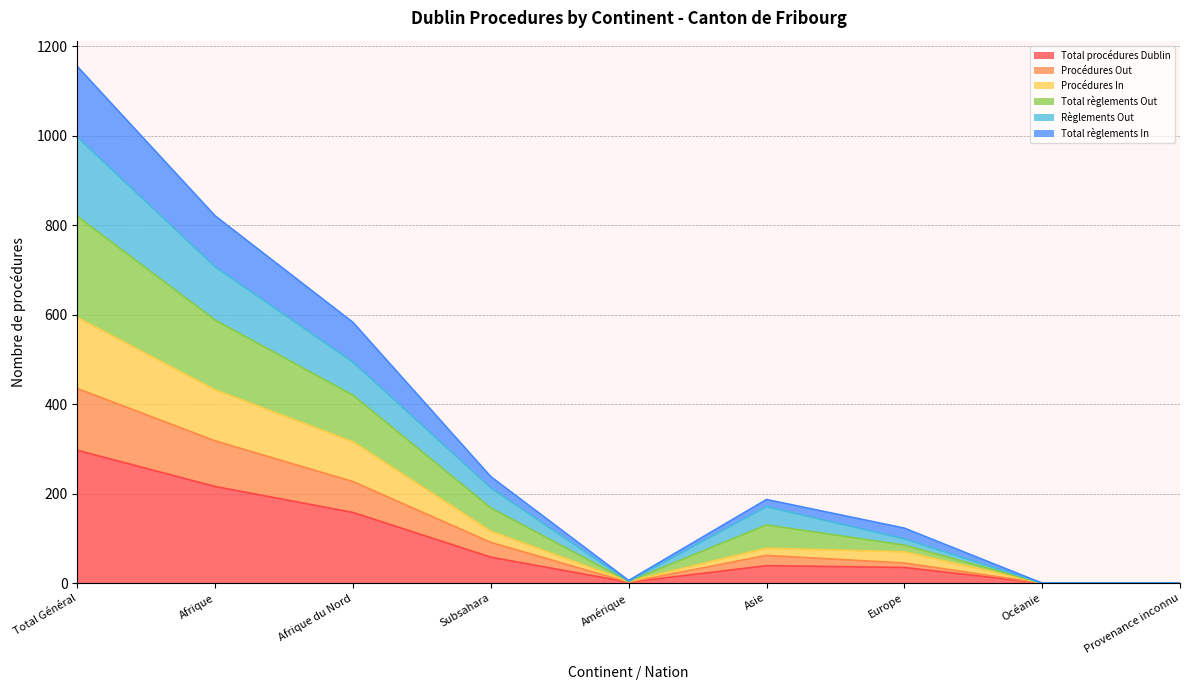

True or false: Total procédures Dublin and Règlements Out cross at least once.

False